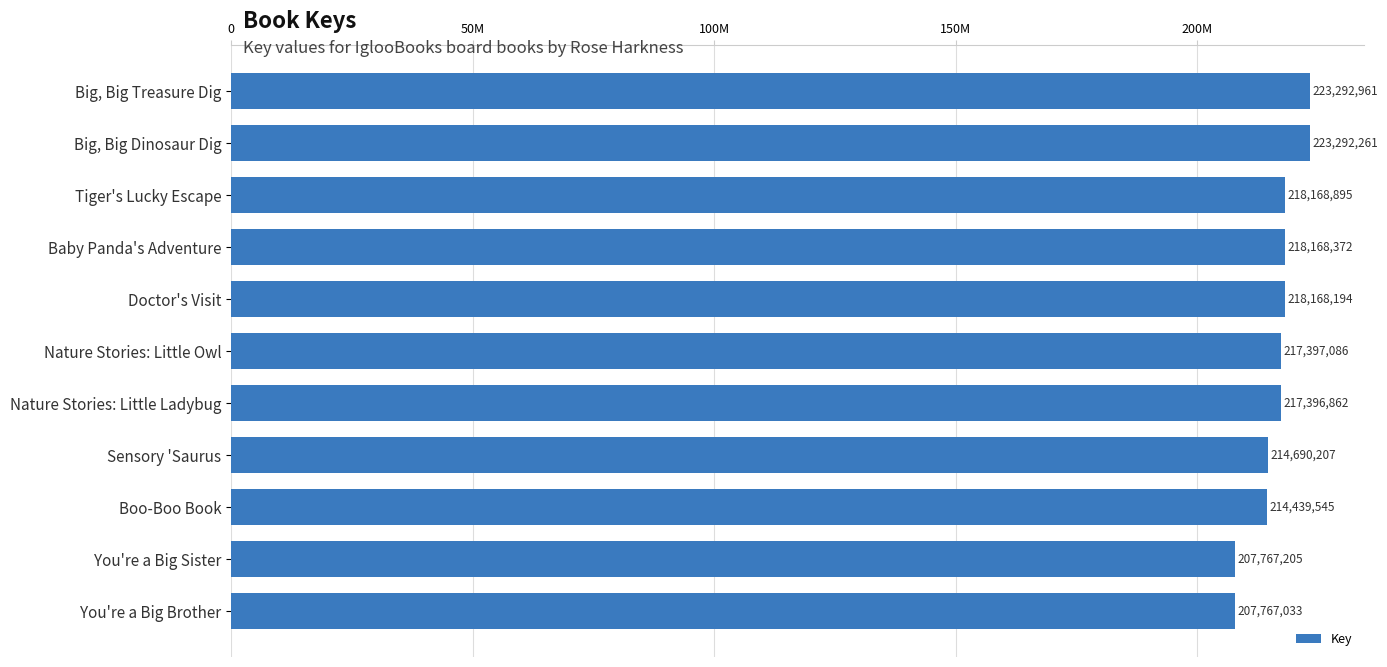

How many bars are there in total?

11